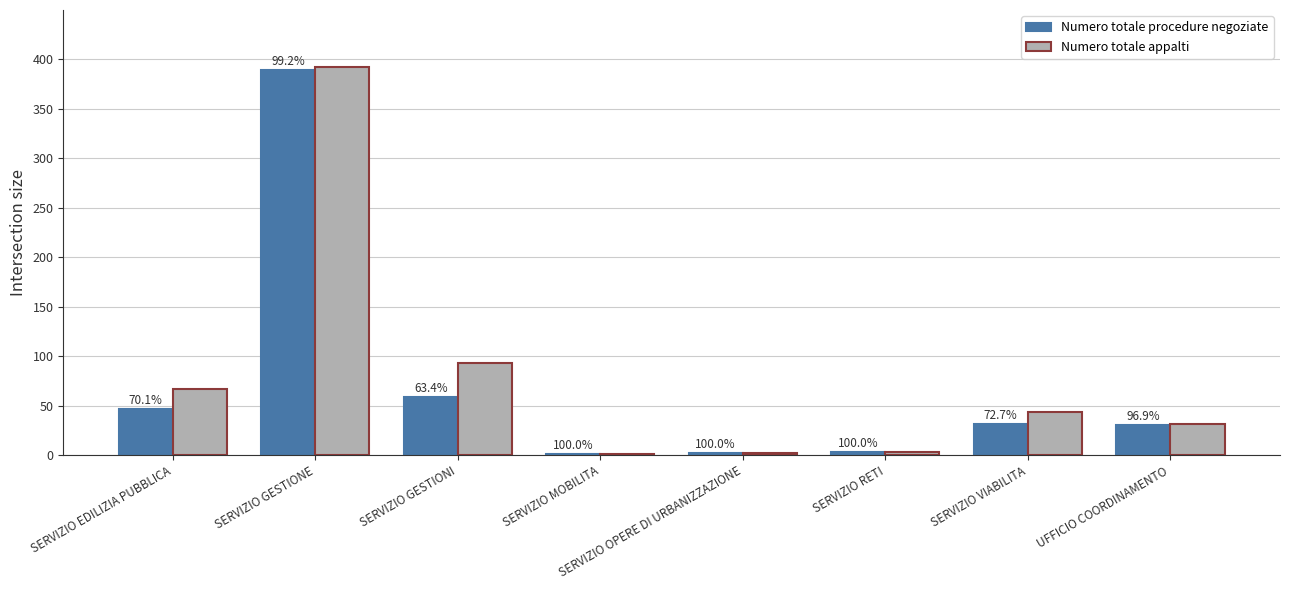

What is the minimum value shown in the chart?

1